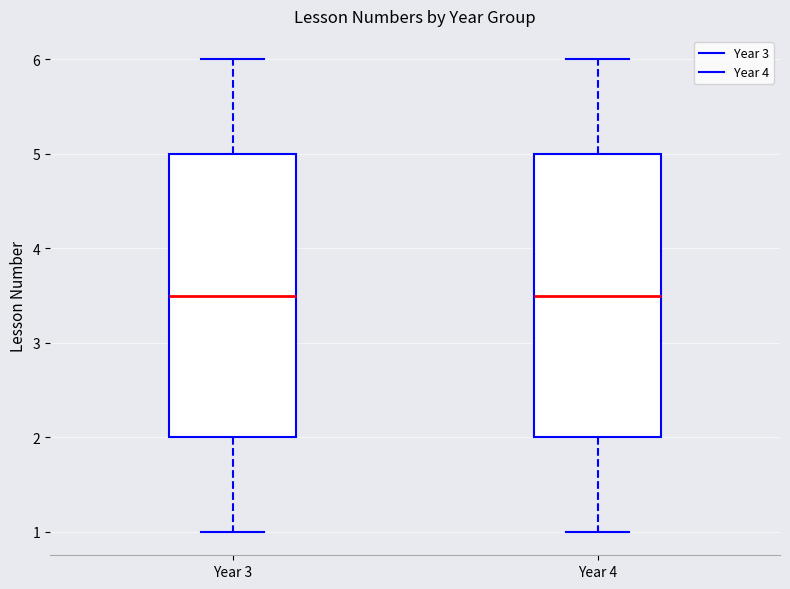

Reading left to right, read every box against the y-axis: the position of its median line, the range the box covers, and the ends of its whiskers. The values are not printed on the chart, so give them approximately, as read against the axis.

Year 3: median 3.5, box 2.0 to 5.0, whiskers 1.0 to 6.0
Year 4: median 3.5, box 2.0 to 5.0, whiskers 1.0 to 6.0